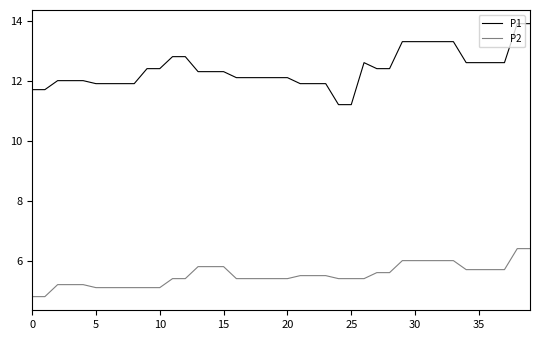

What is the greatest value displayed?

13.9